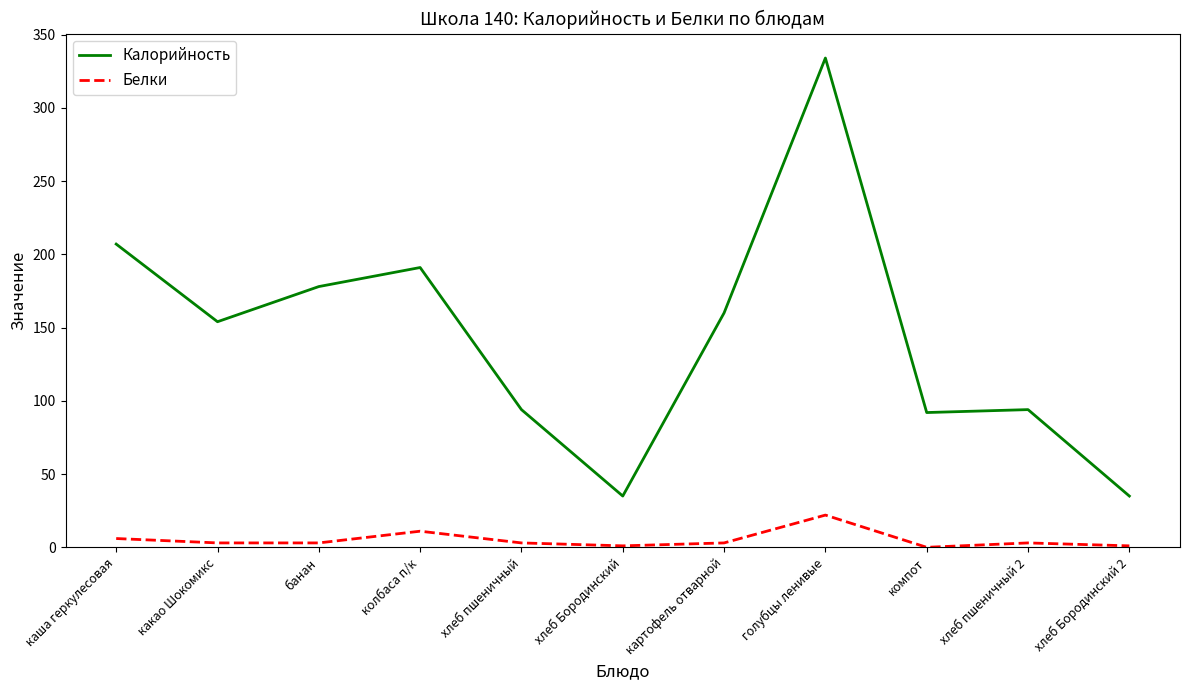

True or false: Белки and Калорийность intersect in this chart.

False